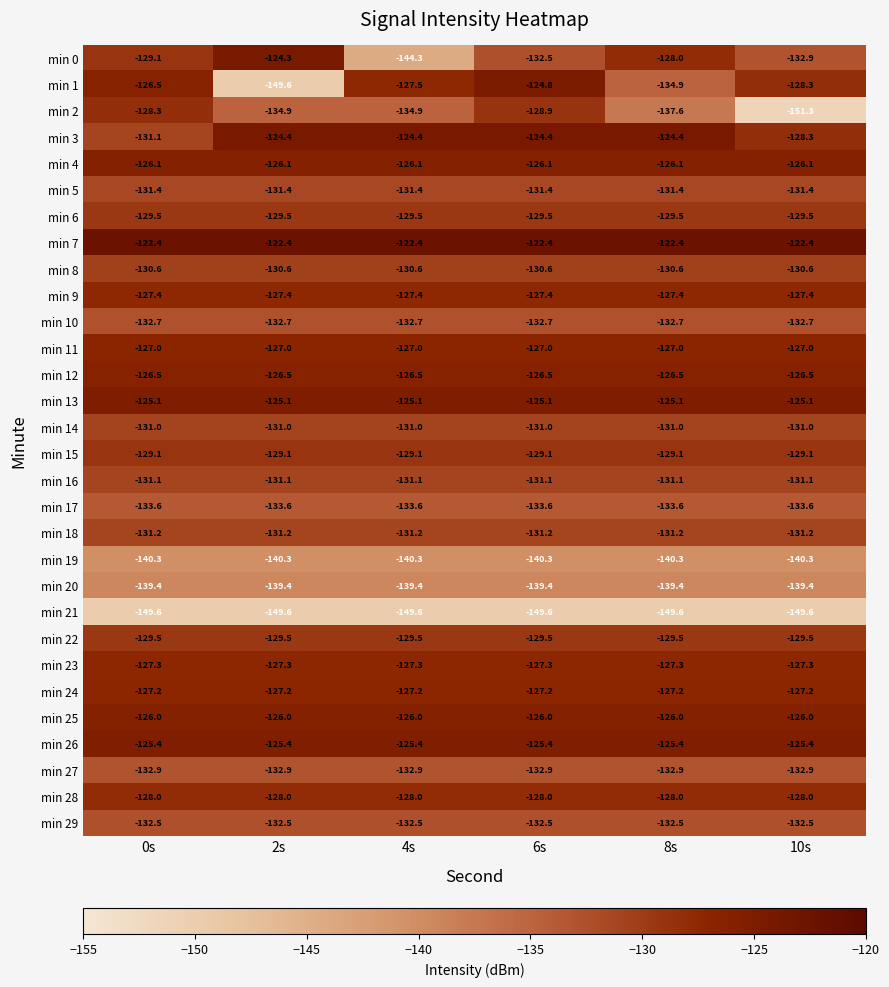

How many categories are shown in the chart?

6